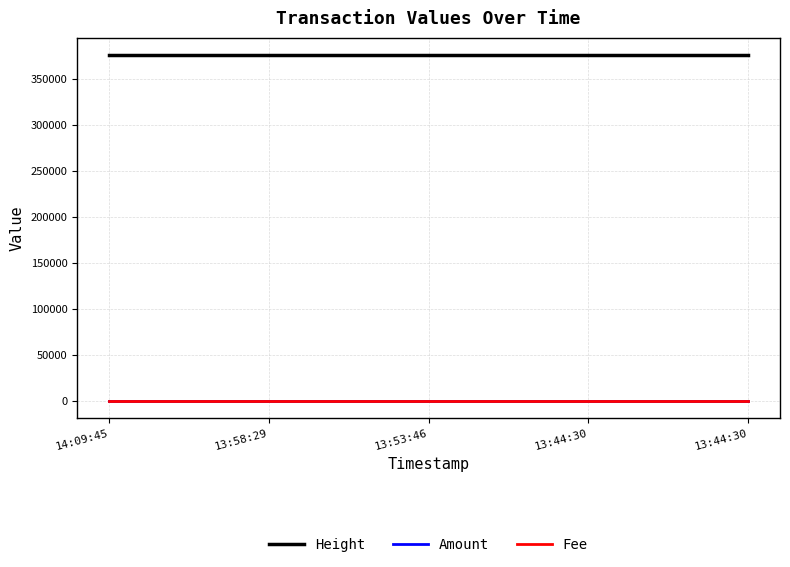

What is the difference between the second highest and minimum values in the Amount series?

5